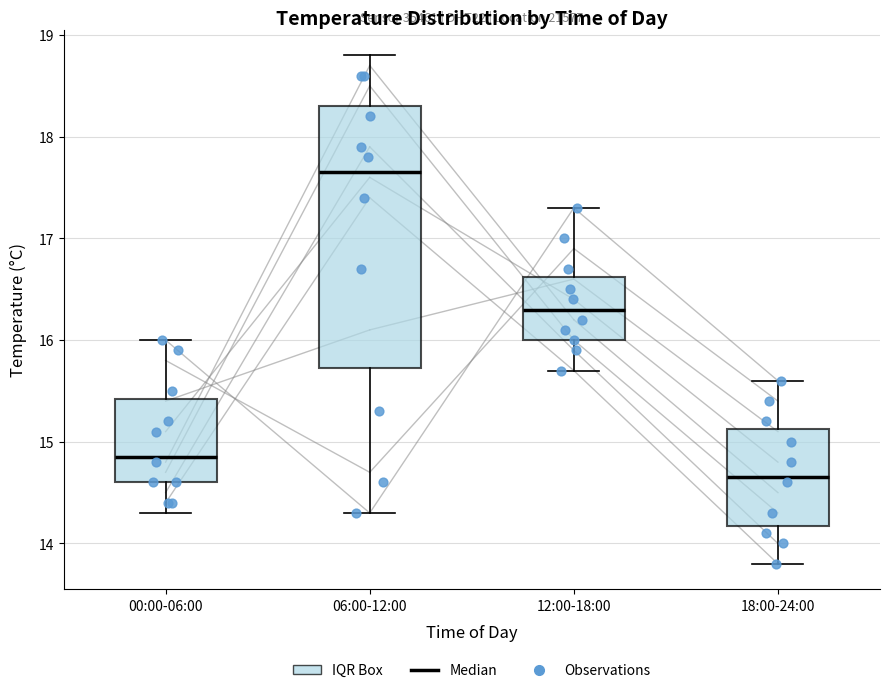

Reading left to right, read every box against the y-axis: the position of its median line, the range the box covers, and the ends of its whiskers. The values are not printed on the chart, so give them approximately, as read against the axis.

00:00-06:00: median 14.9, box 14.6 to 15.4, whiskers 14.3 to 16.0
06:00-12:00: median 17.7, box 15.7 to 18.3, whiskers 14.3 to 18.8
12:00-18:00: median 16.3, box 16.0 to 16.6, whiskers 15.7 to 17.3
18:00-24:00: median 14.7, box 14.2 to 15.1, whiskers 13.8 to 15.6